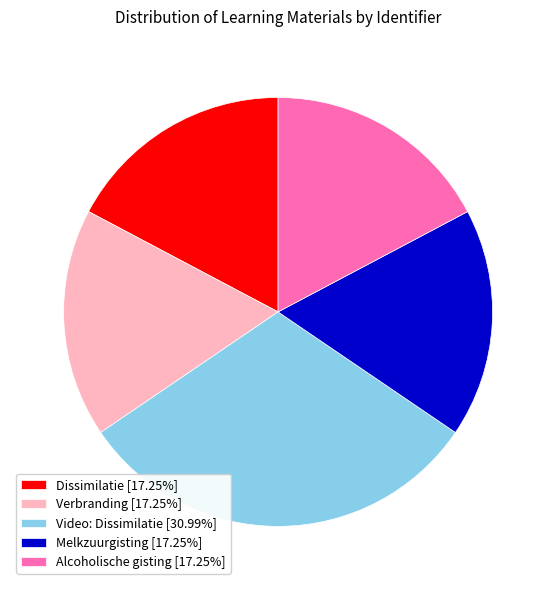

Which category has the biggest portion of the pie?

Video: Dissimilatie